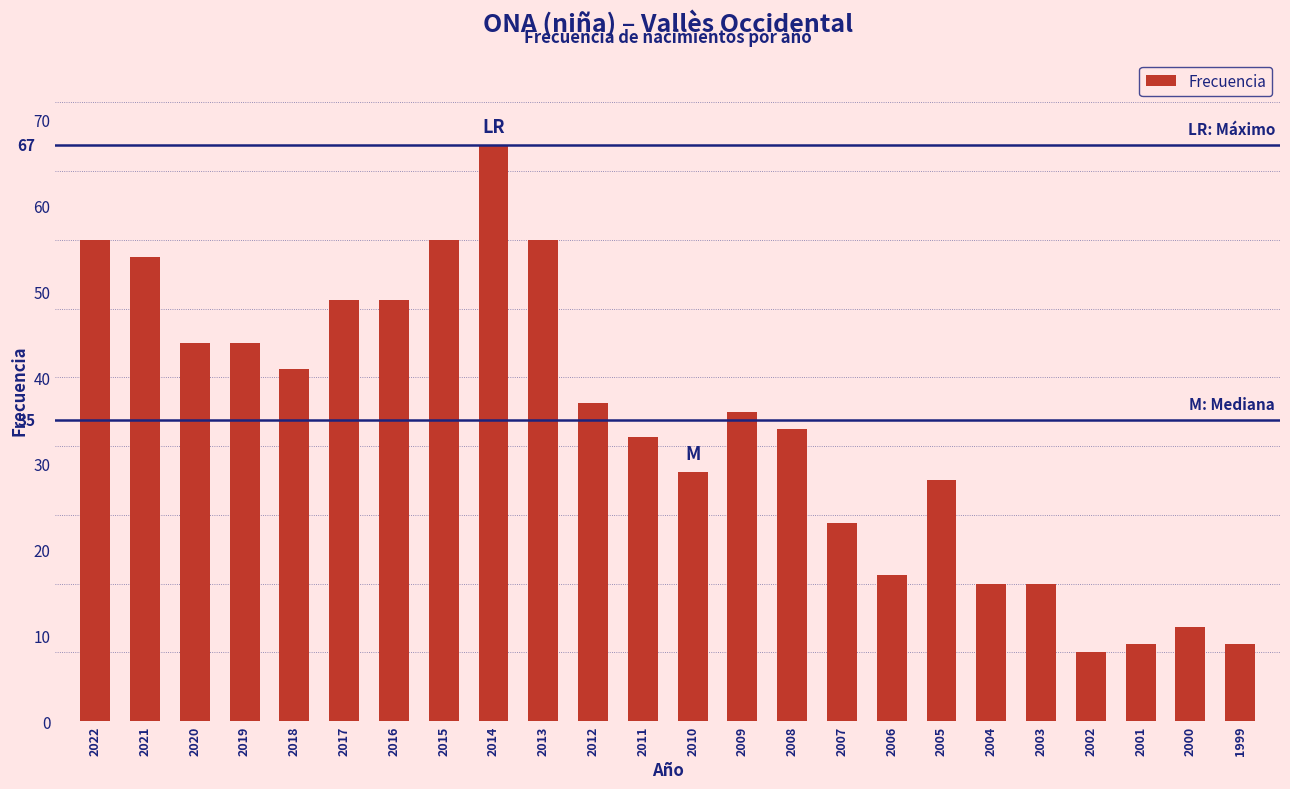

Which category has the highest value across all series?

2014